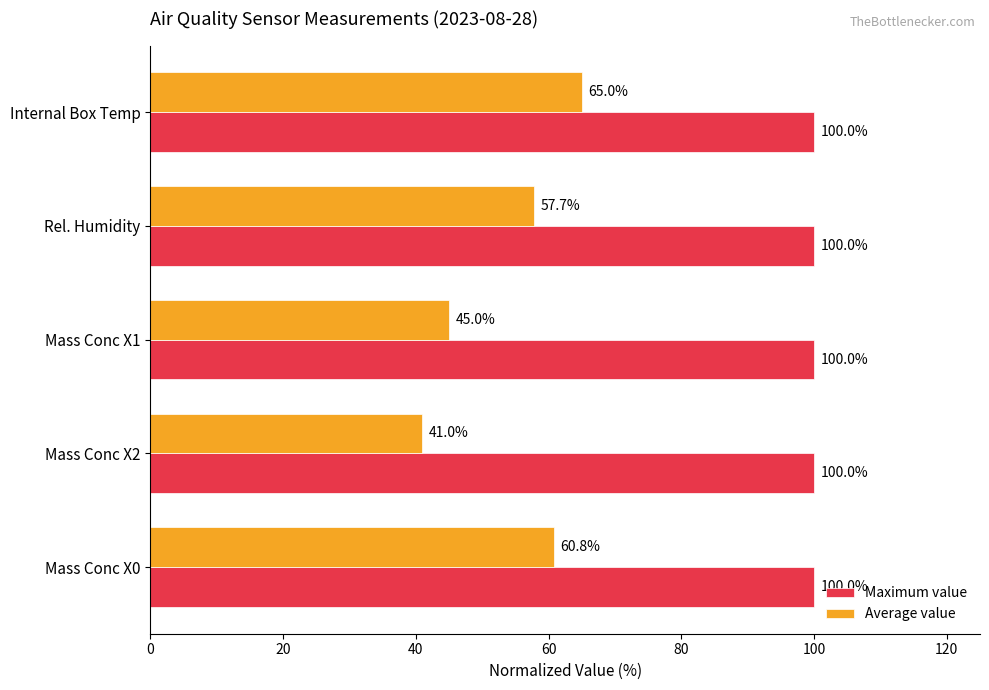

What is the difference between the second highest and second lowest values in the Average value series?

15.8